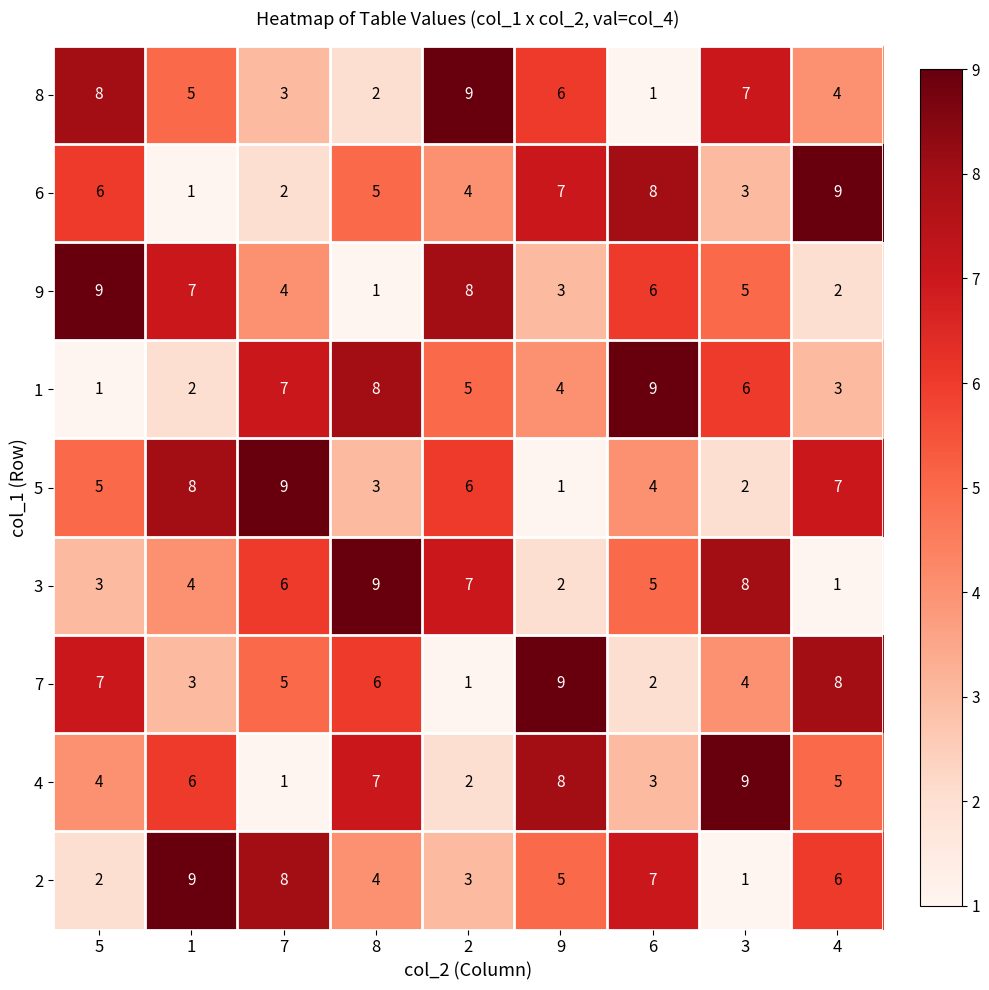

At which label does 1 first exceed 5?

7